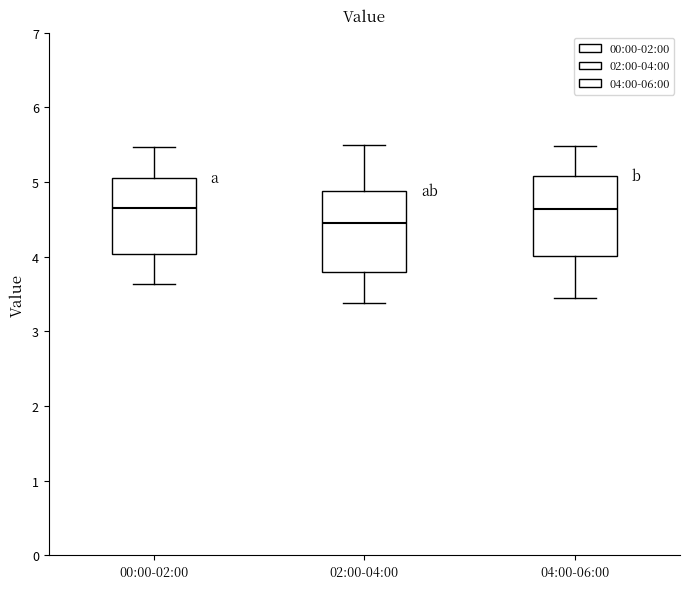

Where does the lower whisker of the box for 00:00-02:00 end on the y-axis? The values are not printed on the chart, so give them approximately, as read against the axis.

3.6